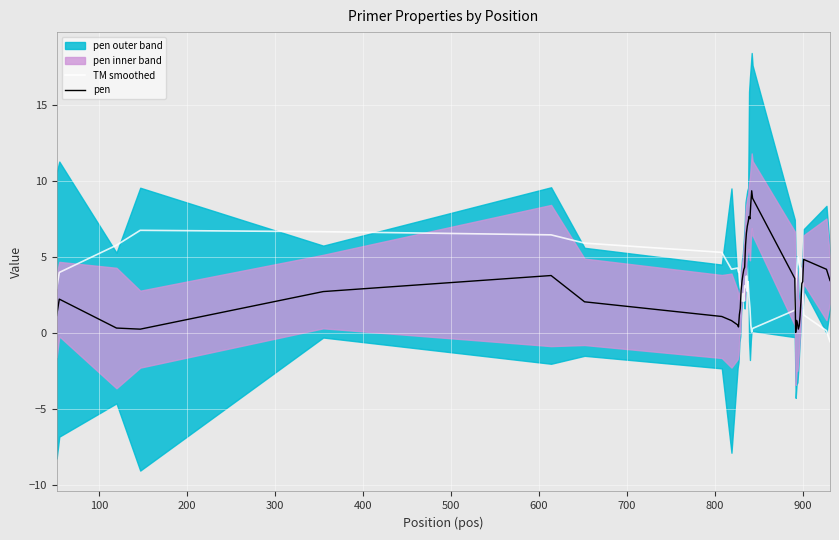

Which series has the largest total across all categories?

pen